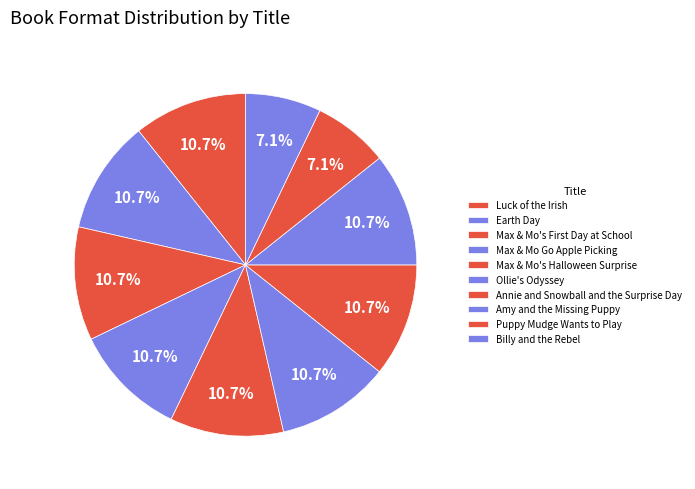

How many segments does this pie chart have?

10